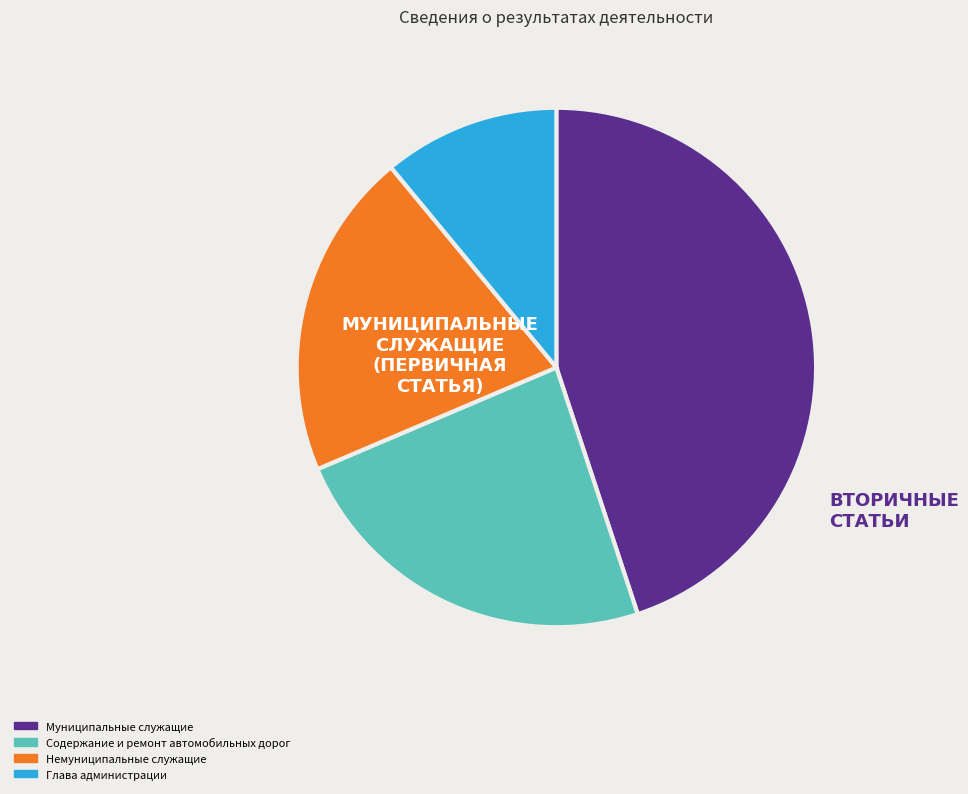

Does any single category account for the majority?

No